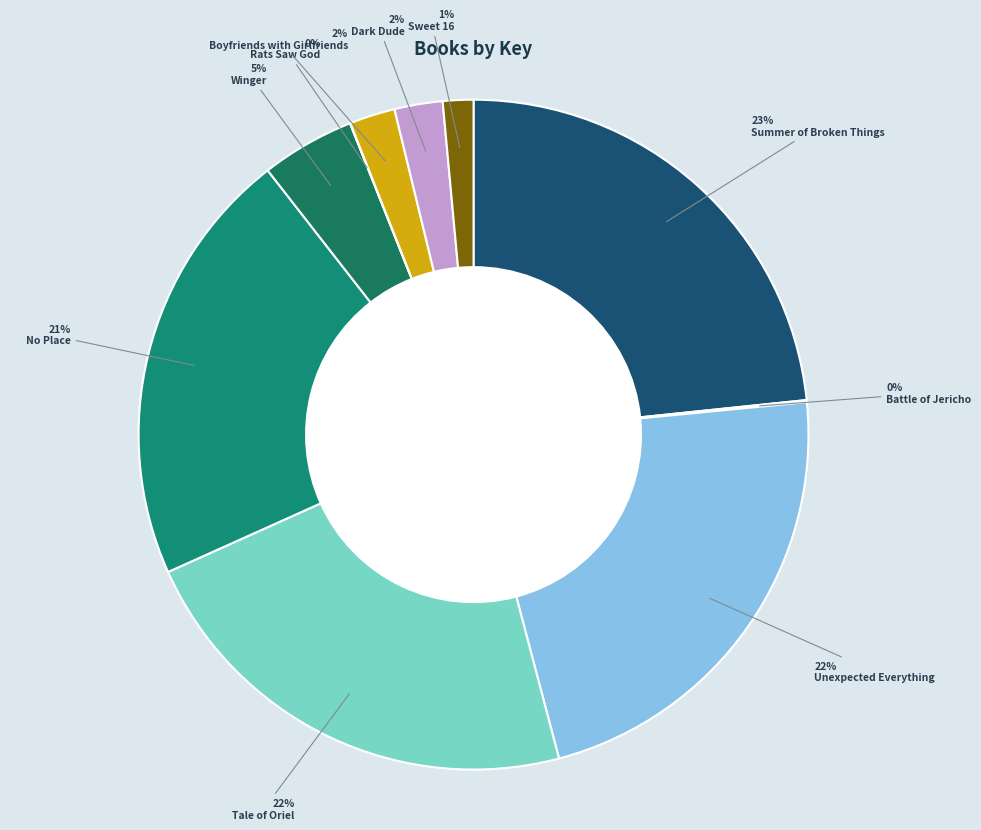

How many segments does this pie chart have?

10